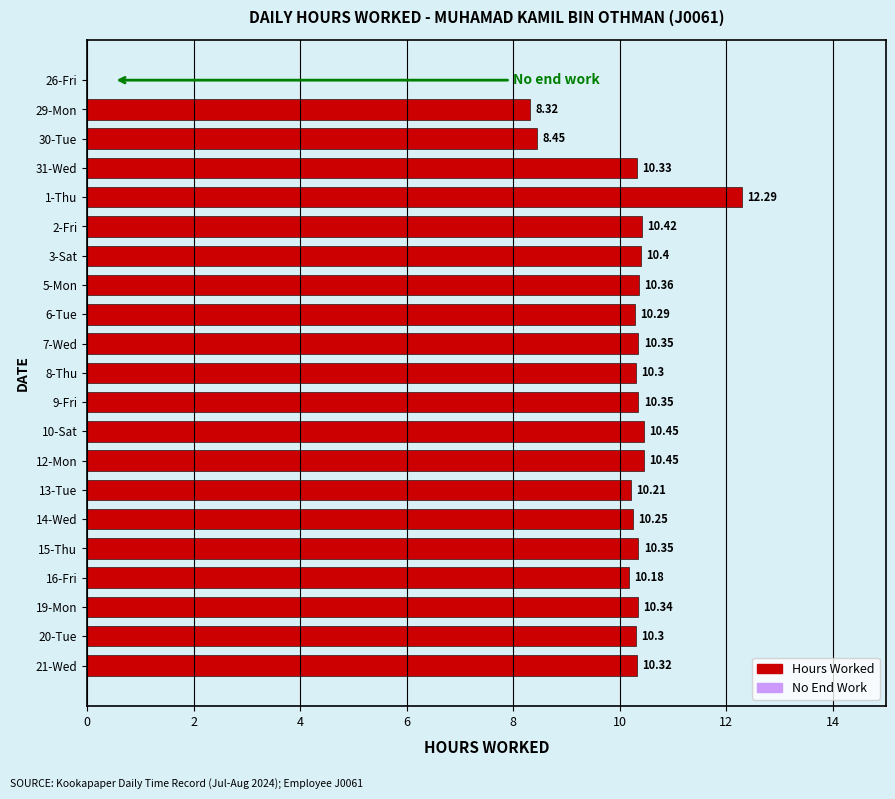

Which has a higher value, 20-Tue or 12-Mon?

12-Mon